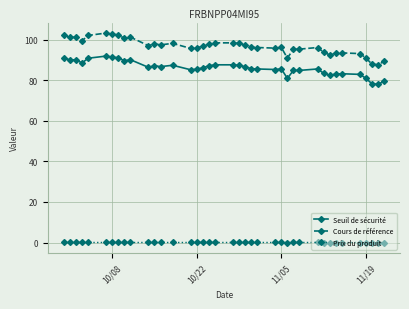

Which series has the largest range (max minus min)?

Cours de référence